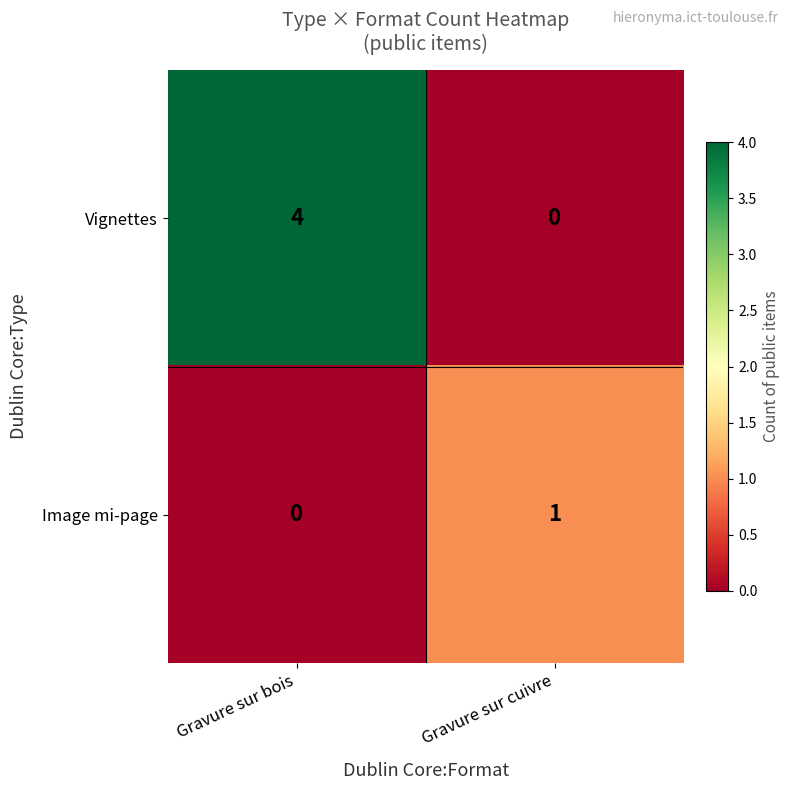

What is the approximate value of Vignettes at Gravure sur bois?

4